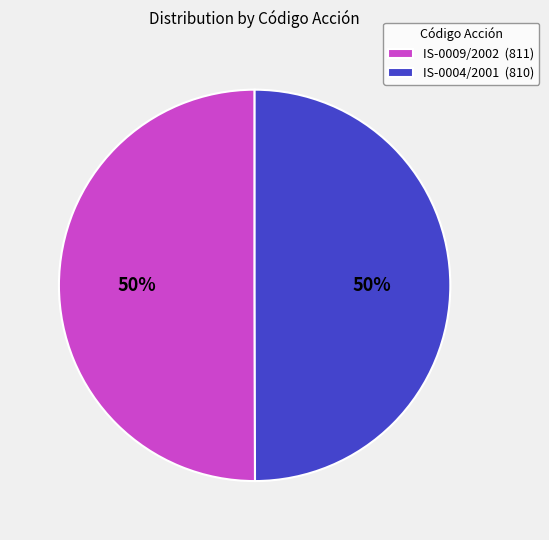

Approximately how many times larger is the value at IS-0009/2002 compared to IS-0004/2001?

1.0